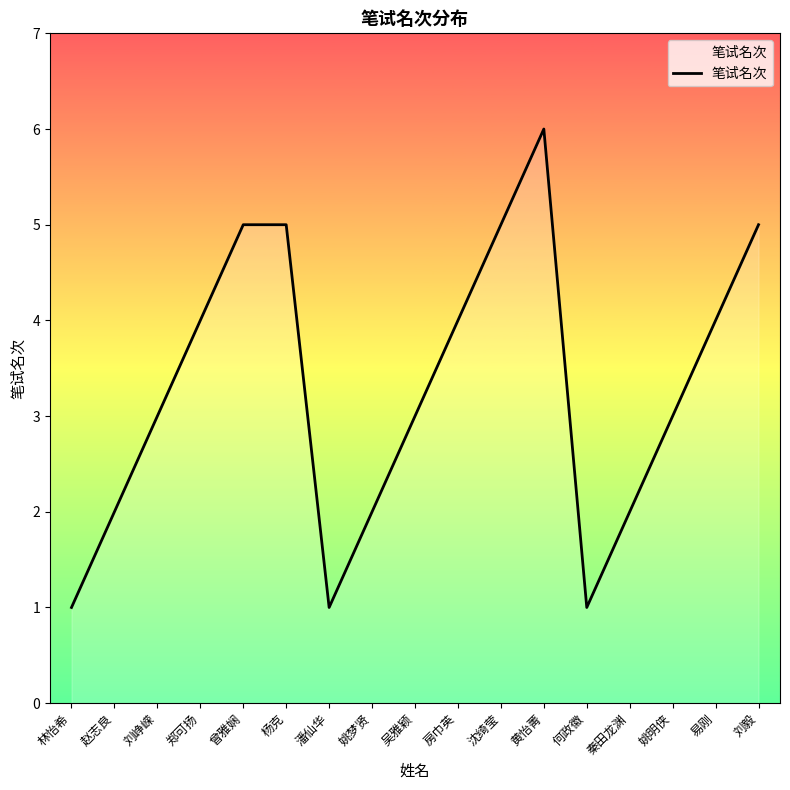

What position from the left is 姚梦贤?

8